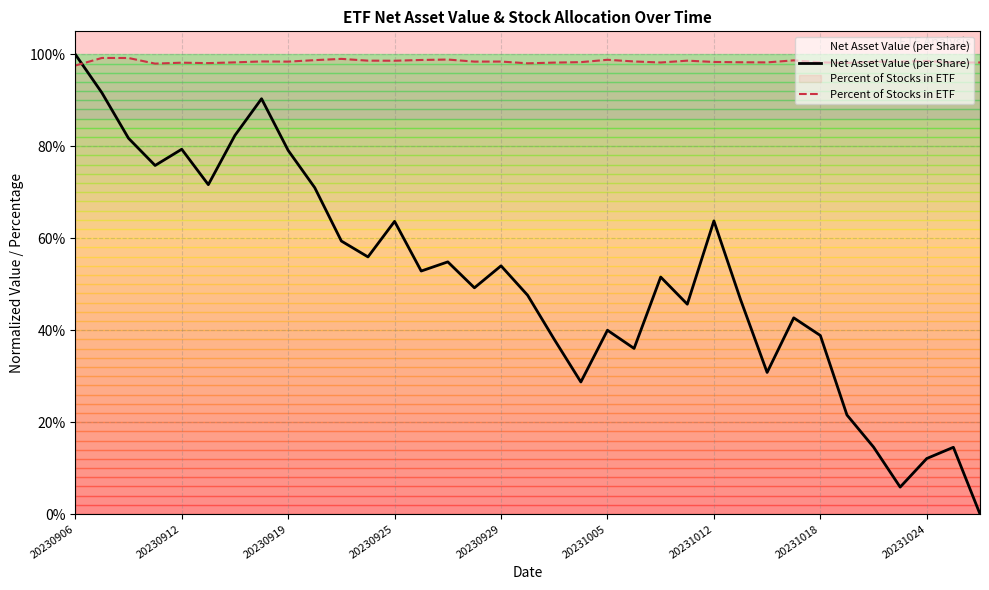

How many distinct data groups are displayed?

2